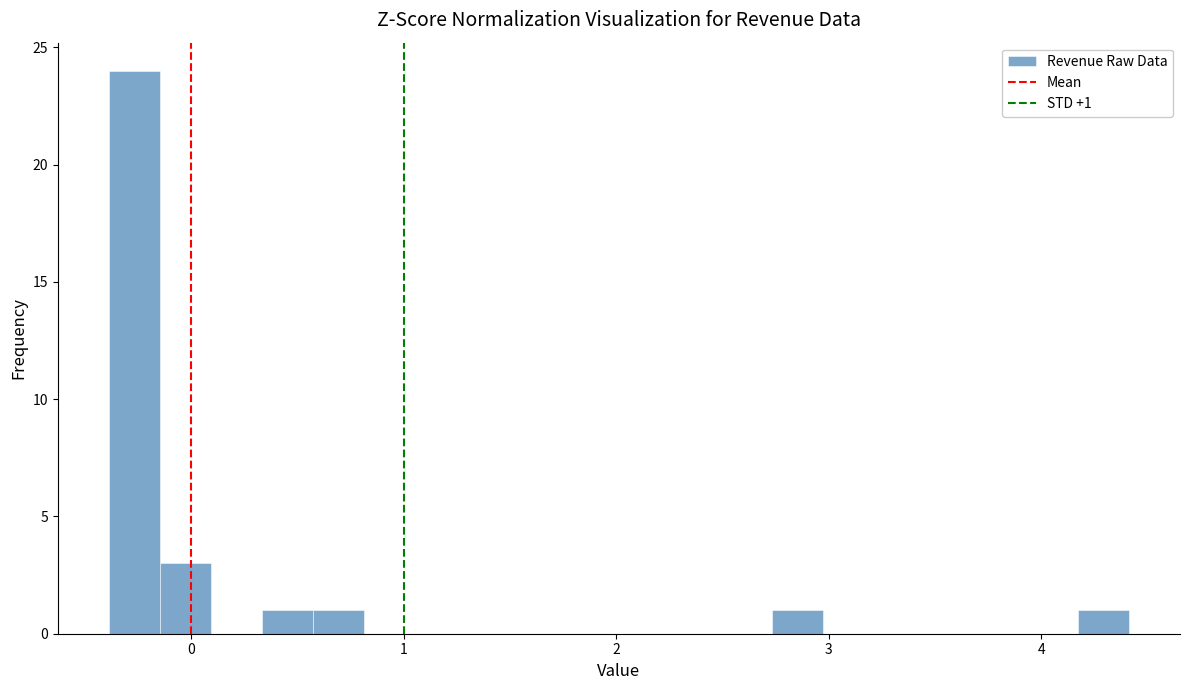

Around what value on the x-axis is the tallest bar? Give the approximate position of its centre, as read against the axis.

-0.3